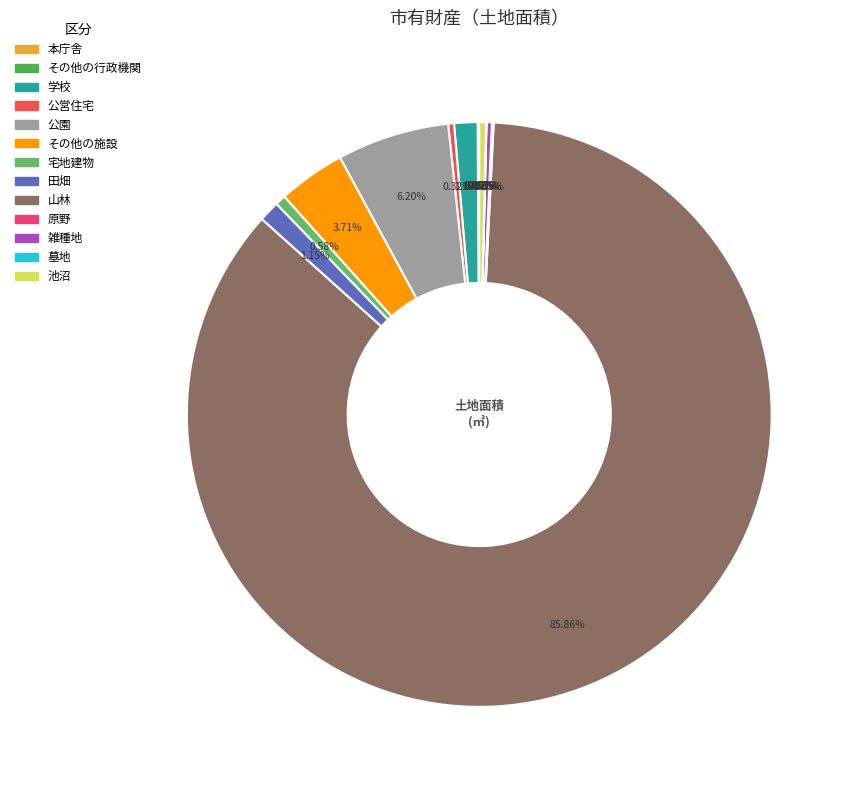

Approximately how many times larger is the value at 池沼 compared to 公園?

0.1